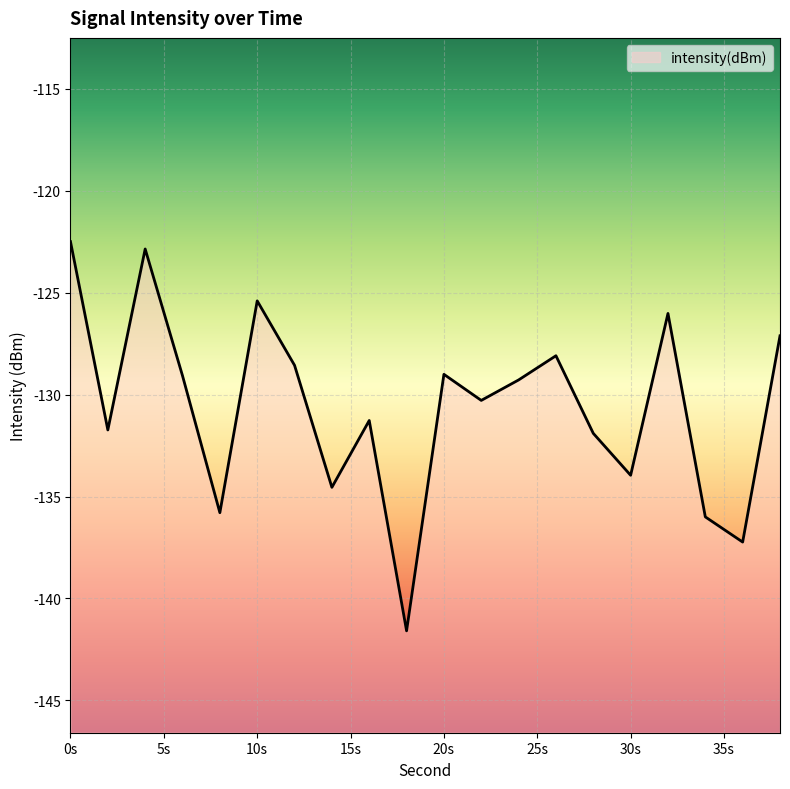

At which label is the value closest to -132?

28